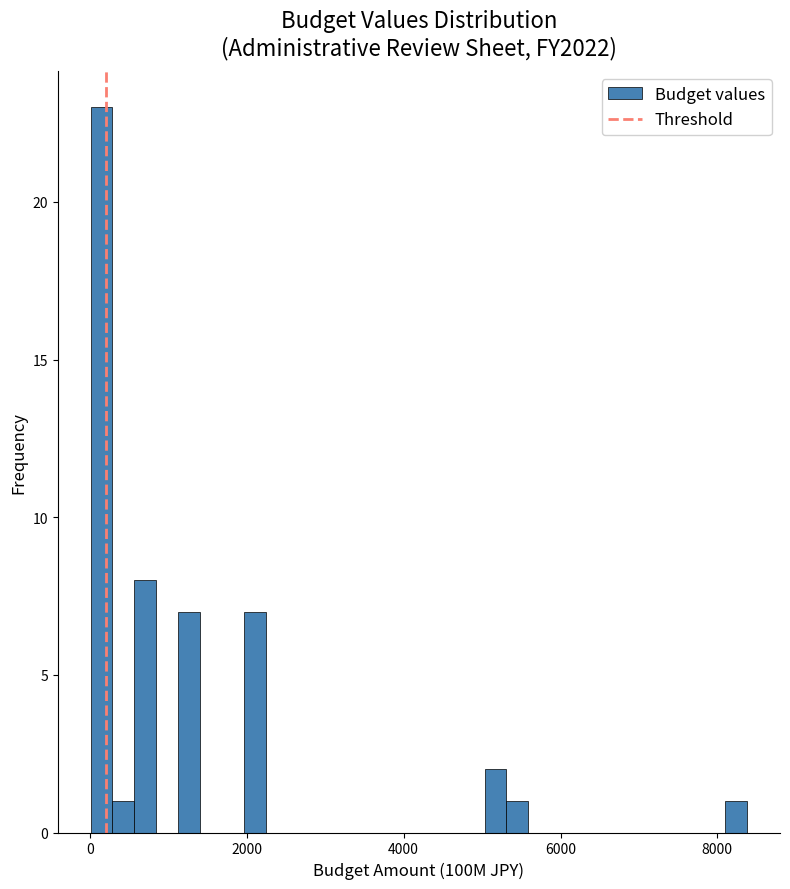

Read against the x-axis, roughly where is the centre of the tallest bar?

200